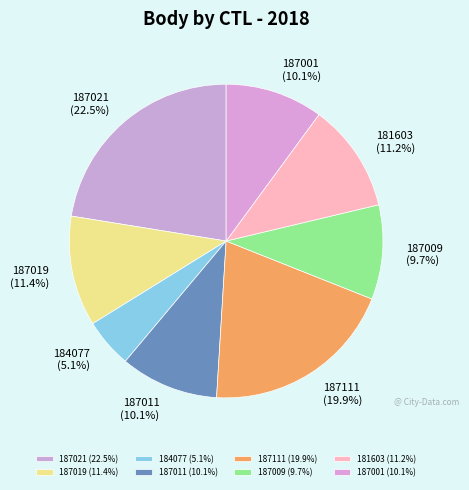

The 187001 slice represents 10% of the pie. True or false?

True